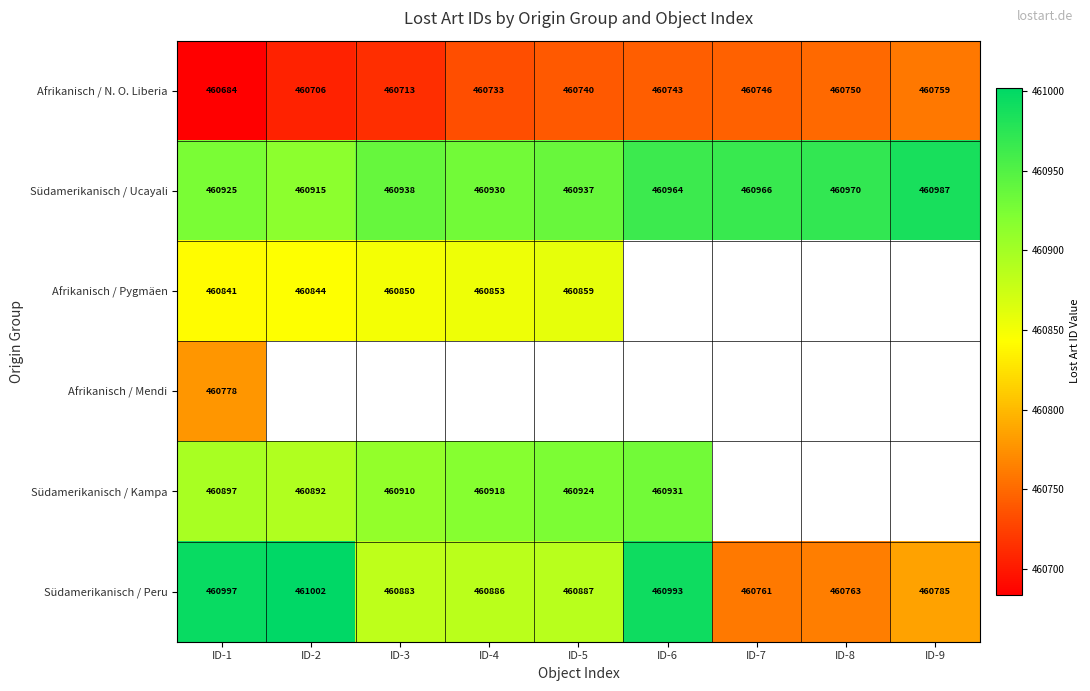

Which category has the highest value across all series?

ID-2